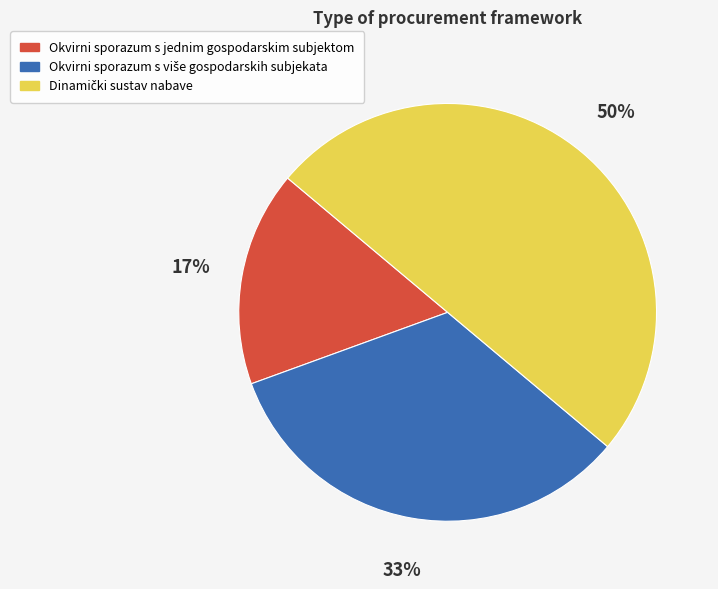

Count the number of slices in the pie.

3